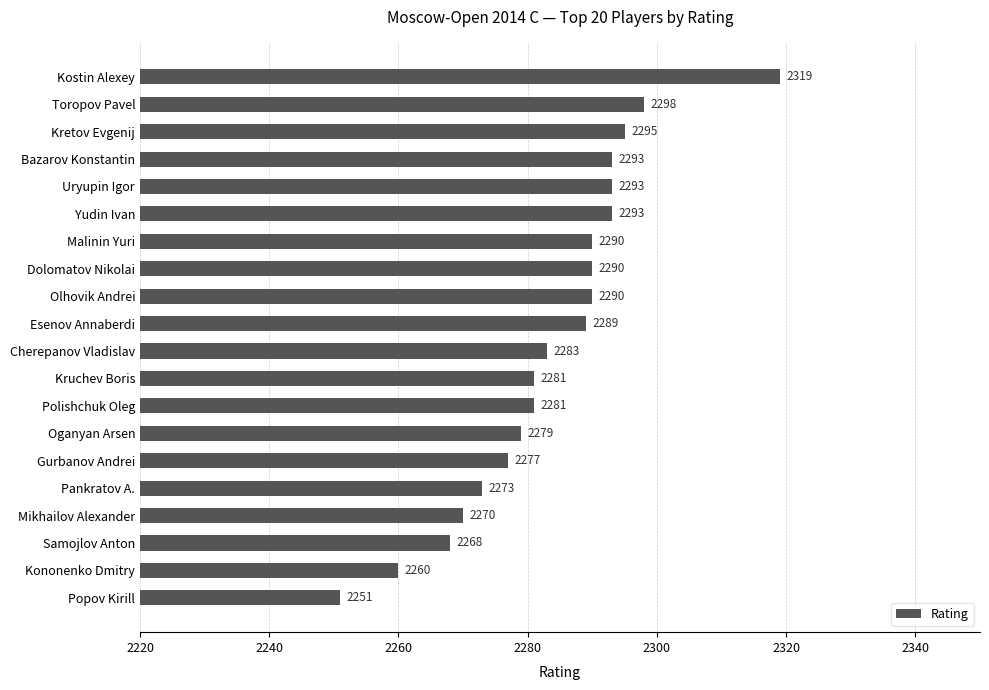

True or false: the data shows 2283 at Cherepanov Vladislav.

True